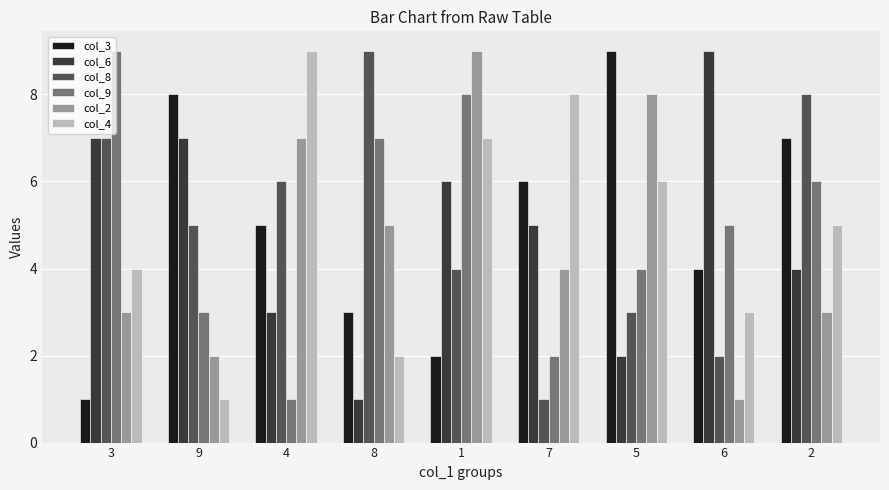

Reading right to left, transcribe all the data shown in this chart.

col_3: 2=7	6=4	5=9	7=6	1=2	8=3	4=5	9=8	3=1
col_6: 2=4	6=9	5=2	7=5	1=6	8=1	4=3	9=7	3=7
col_8: 2=8	6=2	5=3	7=1	1=4	8=9	4=6	9=5	3=7
col_9: 2=6	6=5	5=4	7=2	1=8	8=7	4=1	9=3	3=9
col_2: 2=3	6=1	5=8	7=4	1=9	8=5	4=7	9=2	3=3
col_4: 2=5	6=3	5=6	7=8	1=7	8=2	4=9	9=1	3=4